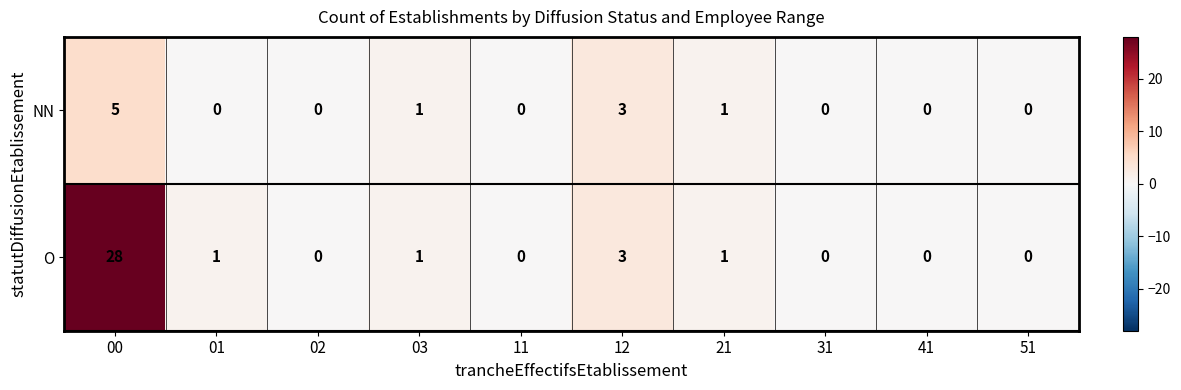

Is it true that O equals 1 at 21?

True